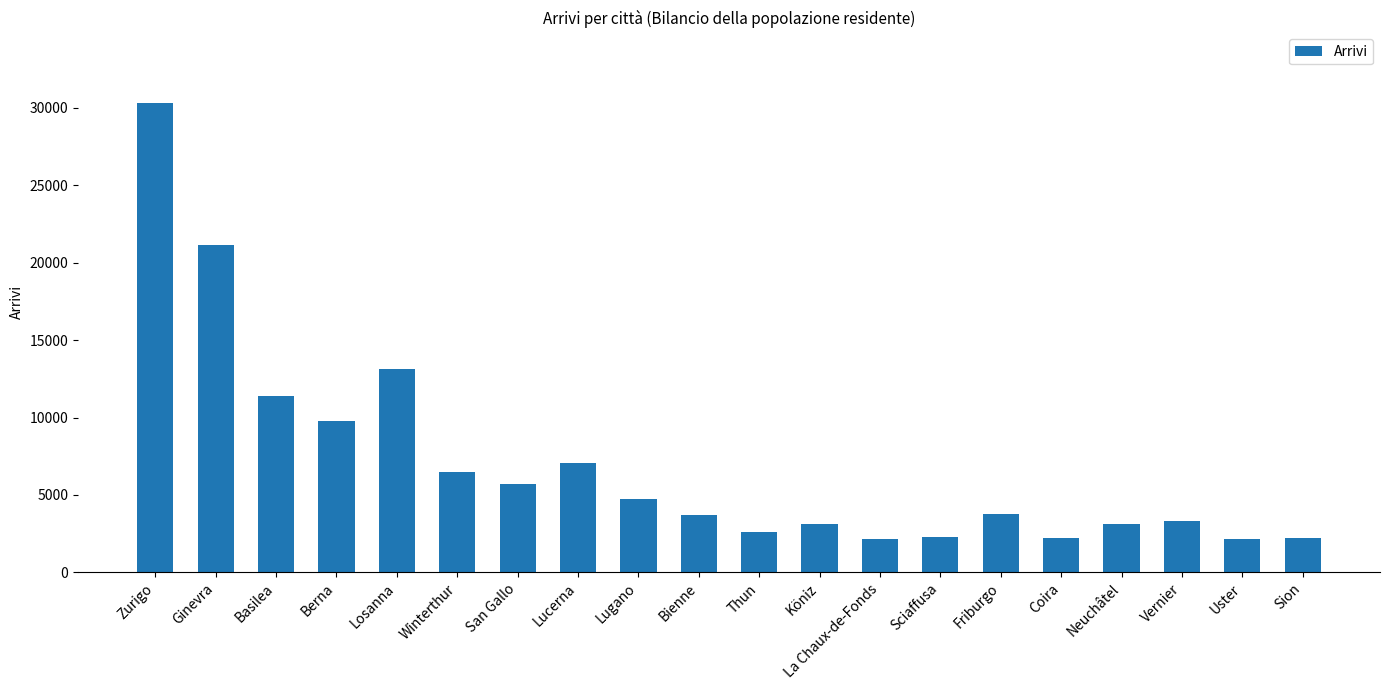

What is the sum of all values?

140383